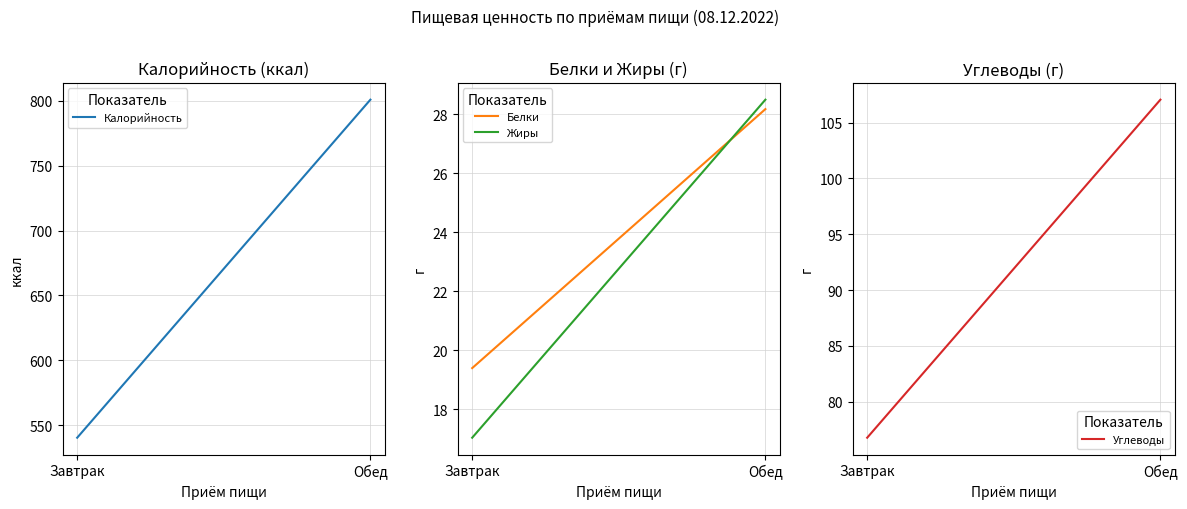

Is the value of Калорийность at Завтрак greater than the value of Углеводы at Завтрак?

Yes